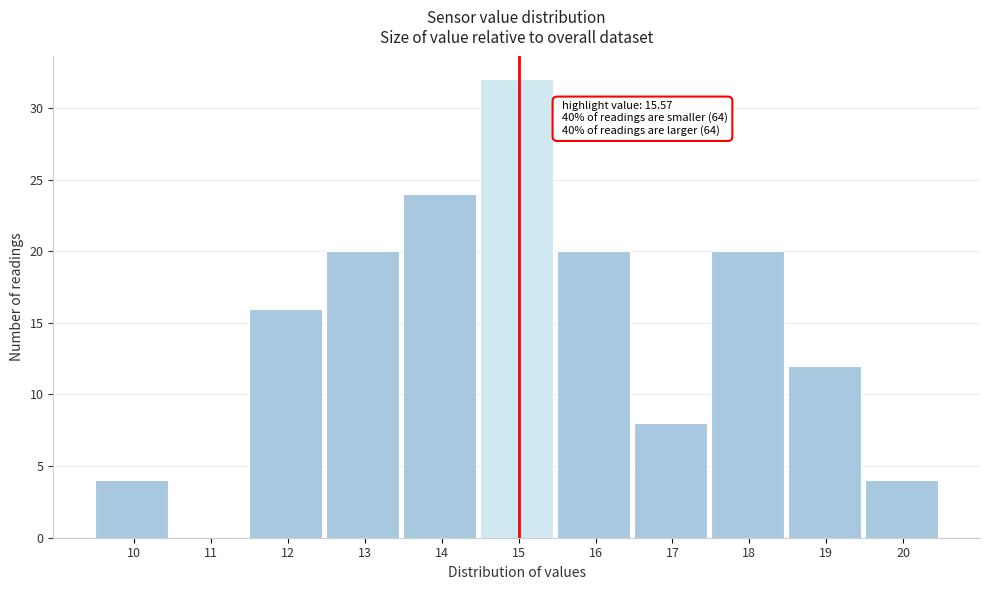

Reading left to right, what are all the values shown in this chart?

10=4	11=0	12=16	13=20	14=24	15=32	16=20	17=8	18=20	19=12	20=4